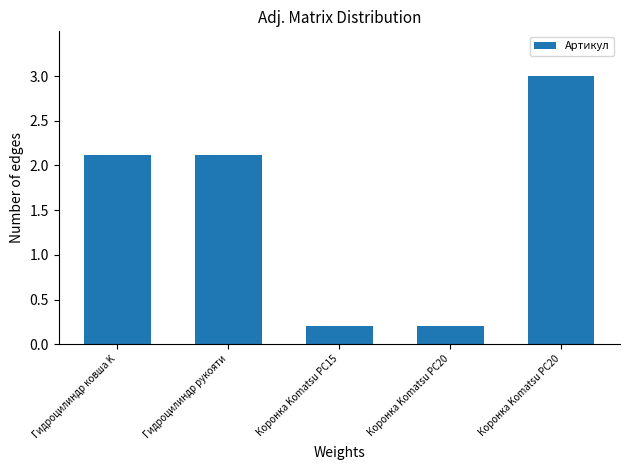

How many bars are there in total?

5